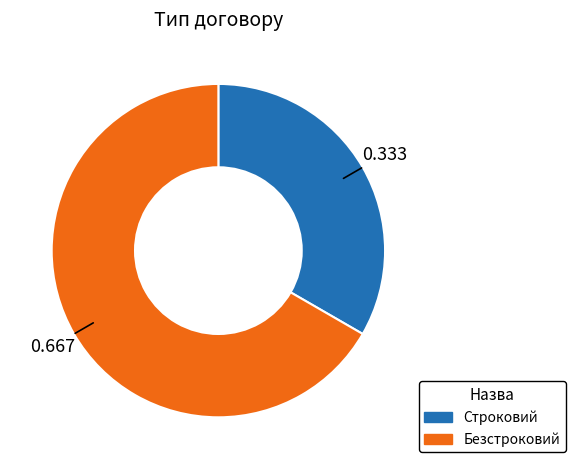

Is Строковий the majority of the pie?

No